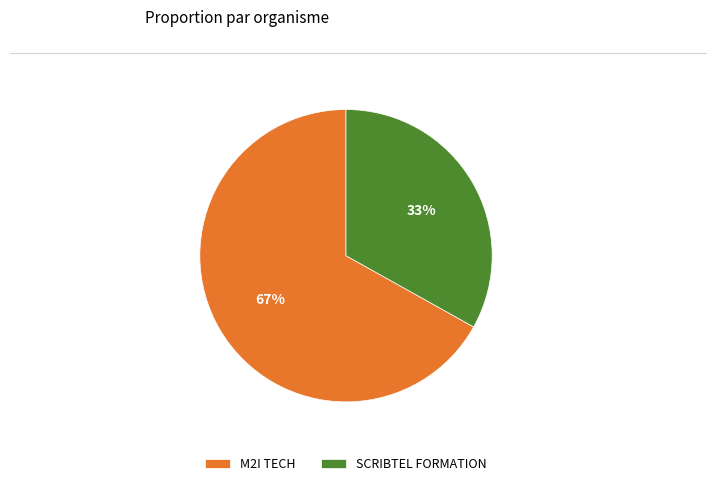

Do M2I TECH and SCRIBTEL FORMATION together represent more than half of the pie?

Yes